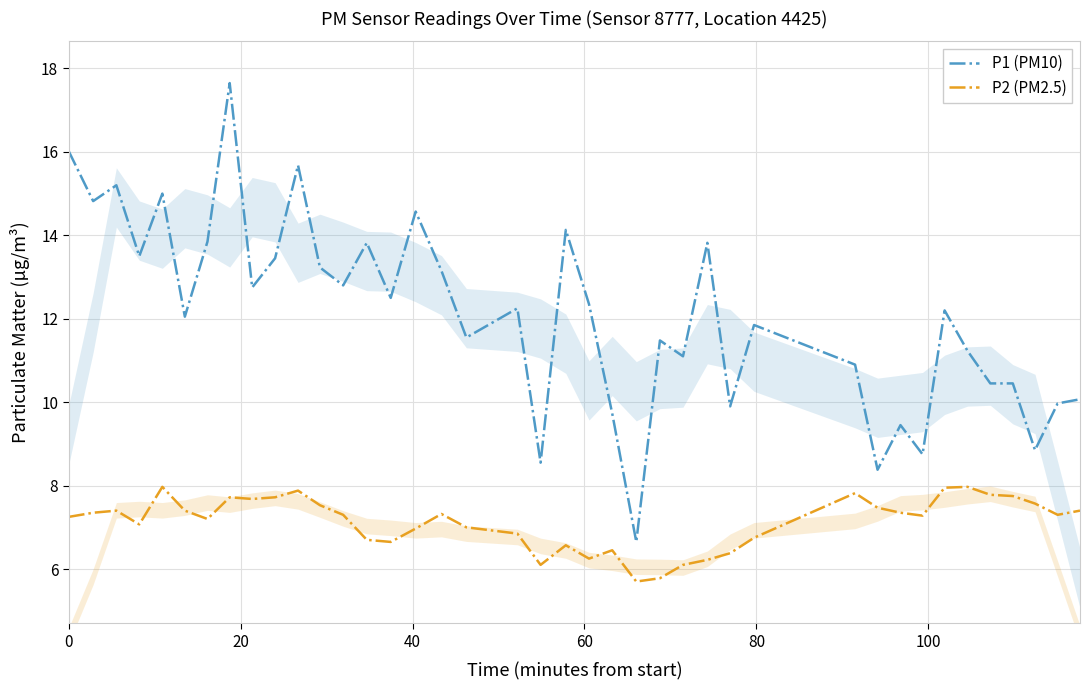

What are all the series names shown in the legend?

P1 (PM10), P2 (PM2.5)